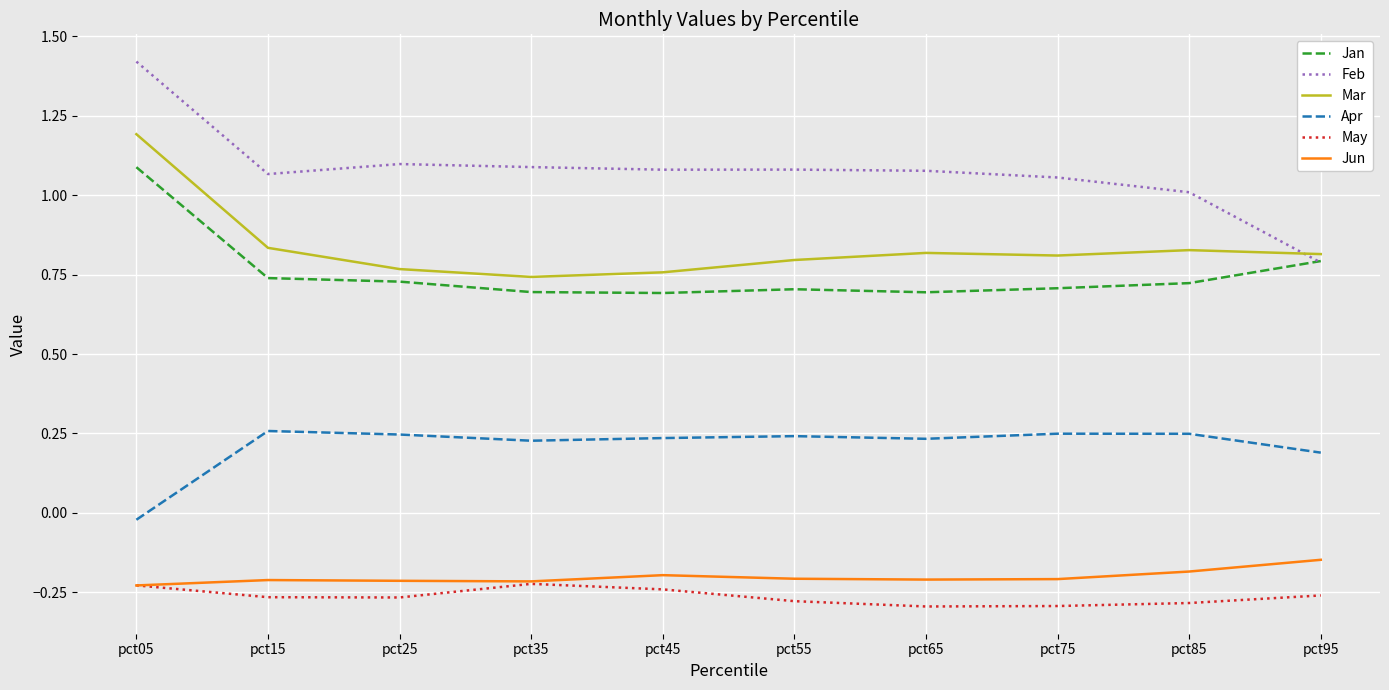

Rank the series by their maximum value, from highest to lowest.

Feb, Mar, Jan, Apr, Jun, May